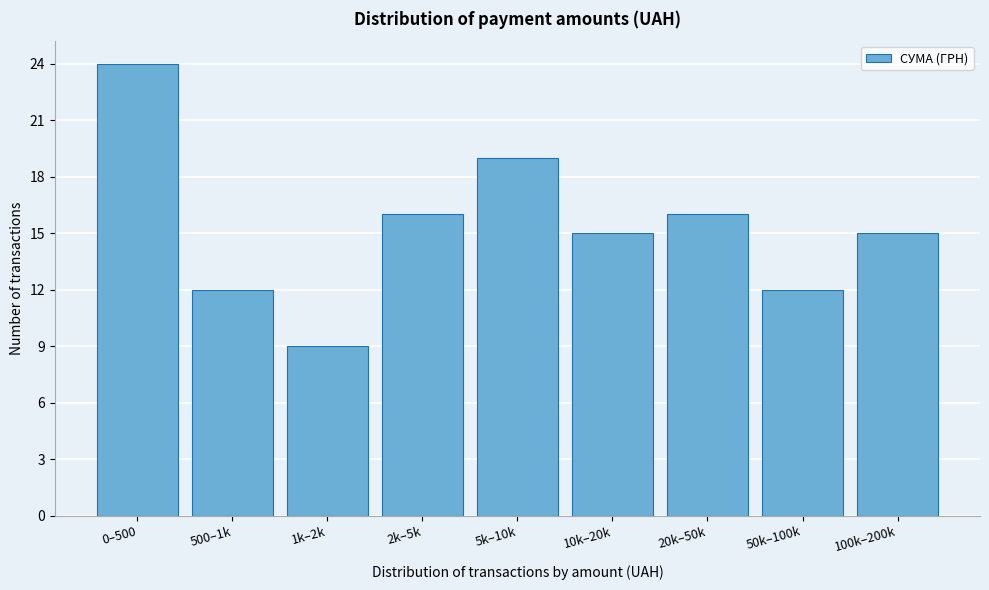

Reading right to left, what are all the values shown in this chart?

15	12	16	15	19	16	9	12	24